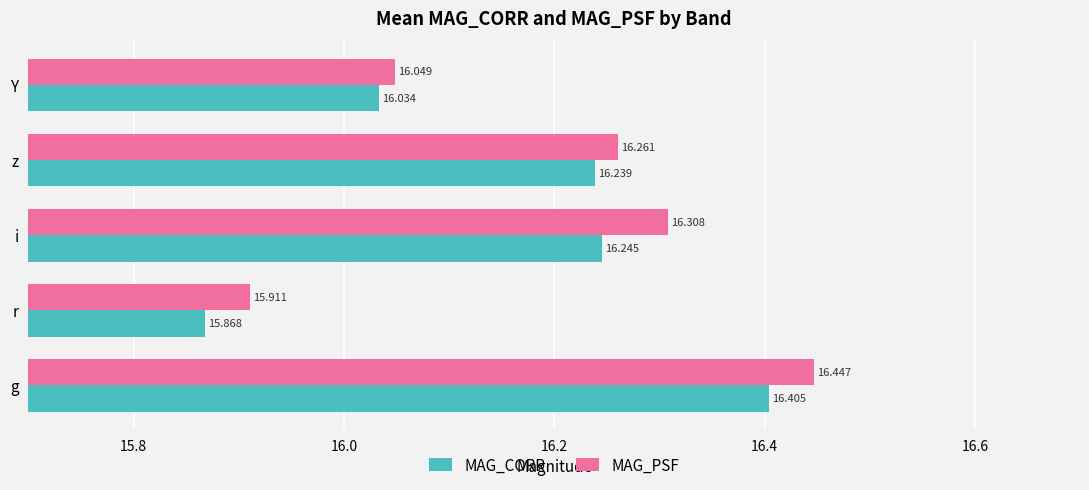

At which category does the chart reach its peak across all series?

g